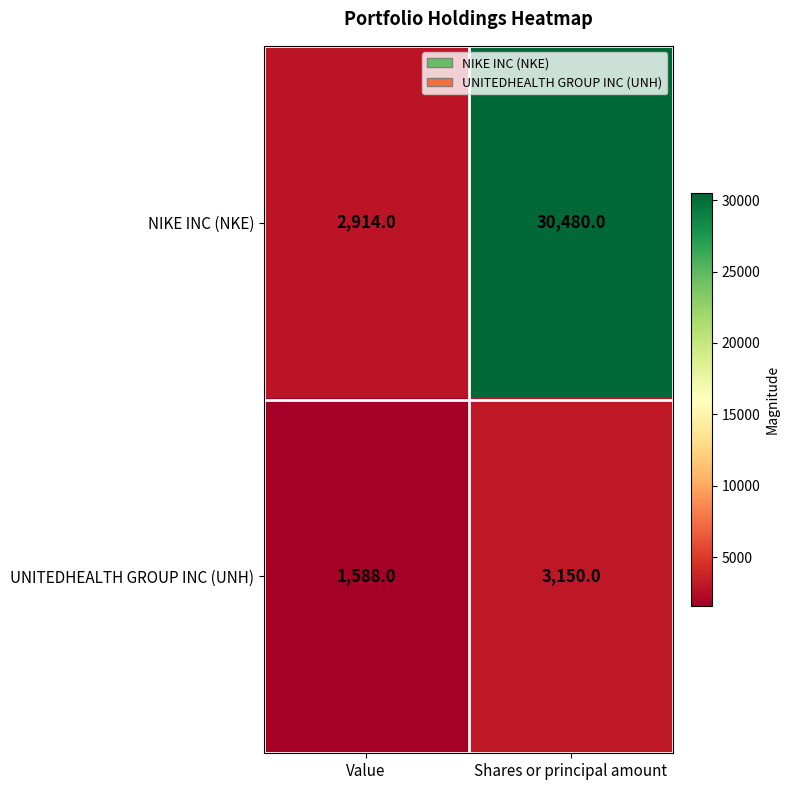

Which series has the largest range (max minus min)?

NIKE INC (NKE)